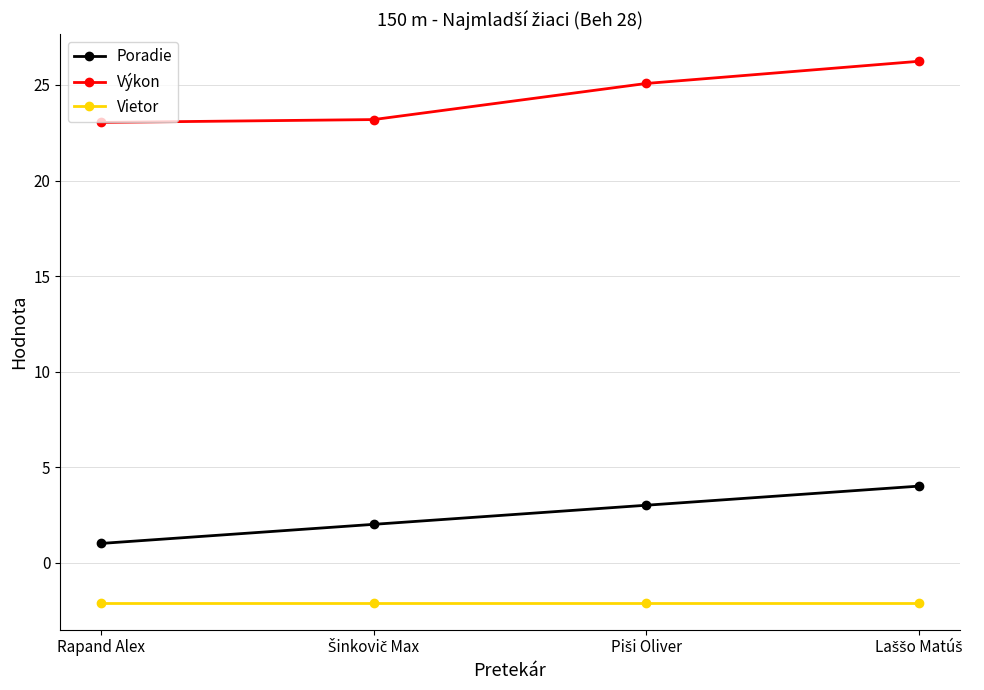

What is the maximum value shown in the chart?

26.2